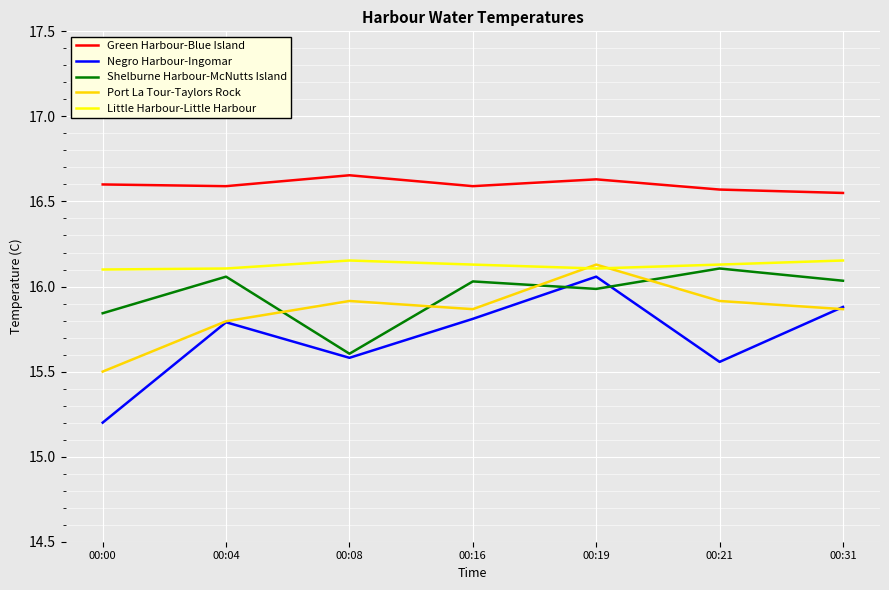

What is the difference between the highest and lowest values at 00:21?

1.0